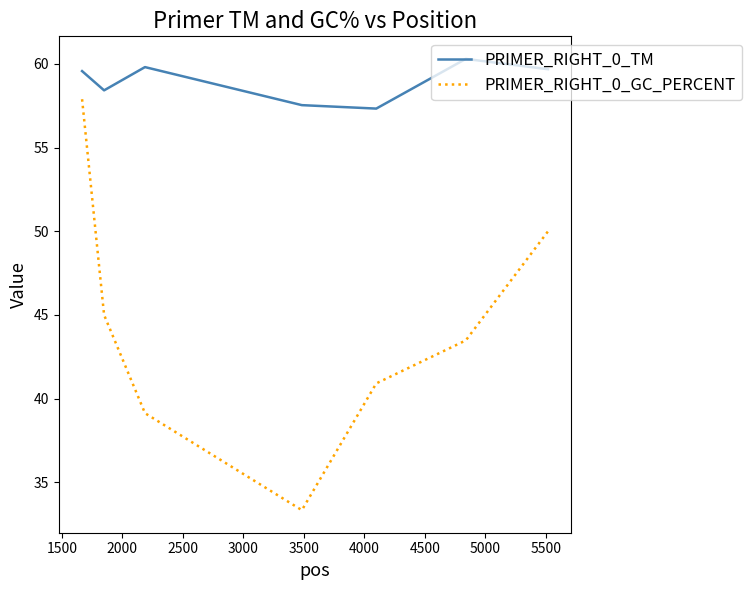

Which series has the widest spread of values?

PRIMER_RIGHT_0_GC_PERCENT